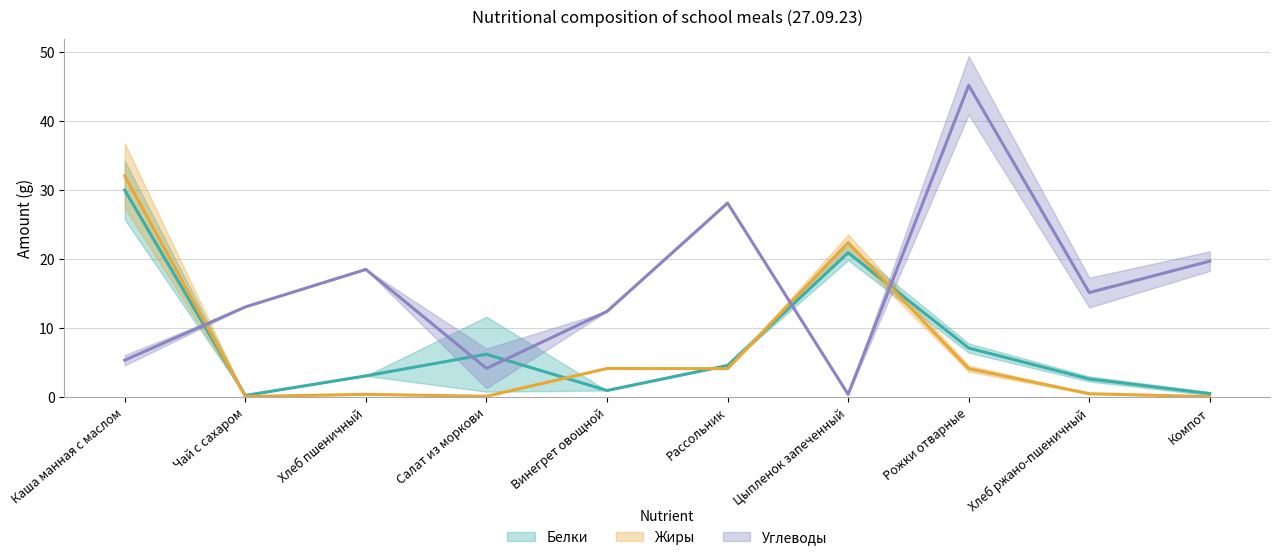

Reading right to left, extract all data points from this chart.

Белки (мл. классы) (mean): 0.5	2.6	7.1	20.9	4.5	0.9	6.2	3.0	0.2	30.0
Жиры (мл. классы) (mean): 0.0	0.5	4.1	22.4	4.1	4.1	0.1	0.4	0.1	32.1
Углеводы (мл. классы) (mean): 19.7	15.1	45.2	0.4	28.1	12.4	4.1	18.5	13.0	5.3